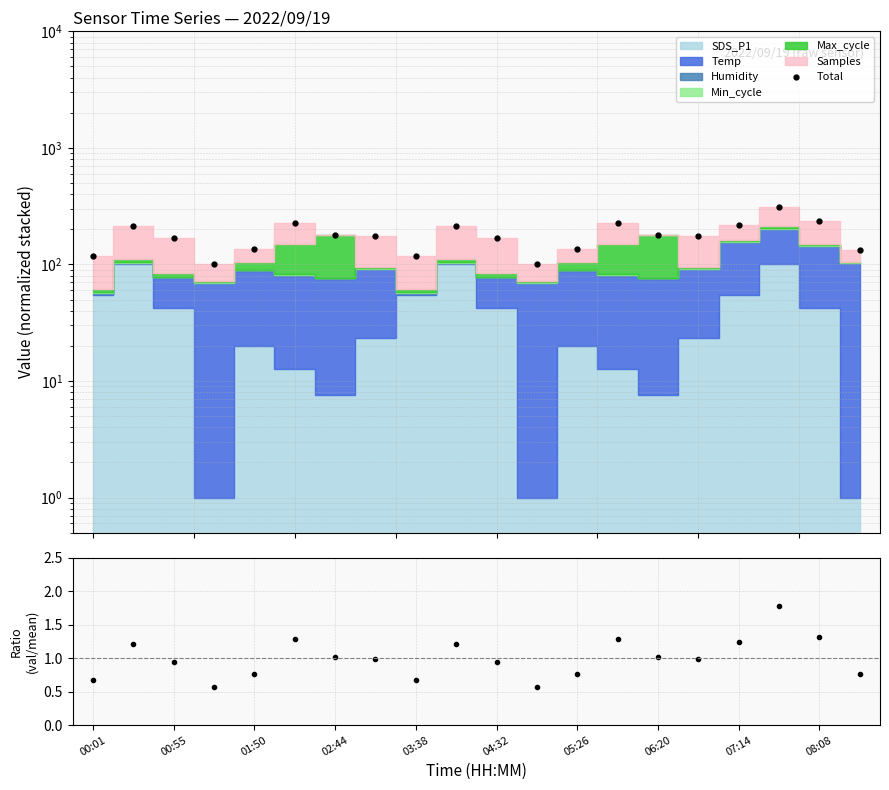

Which series has the largest total across all categories?

Total